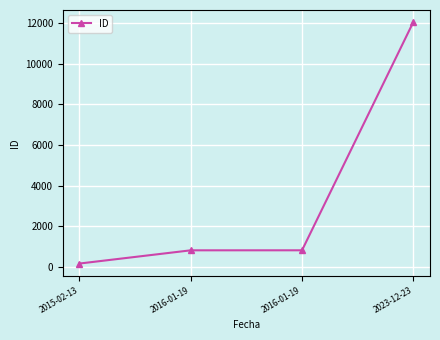

Rank the categories by value from lowest to highest.

2015-02-13, 2016-01-19, 2016-01-19, 2023-12-23